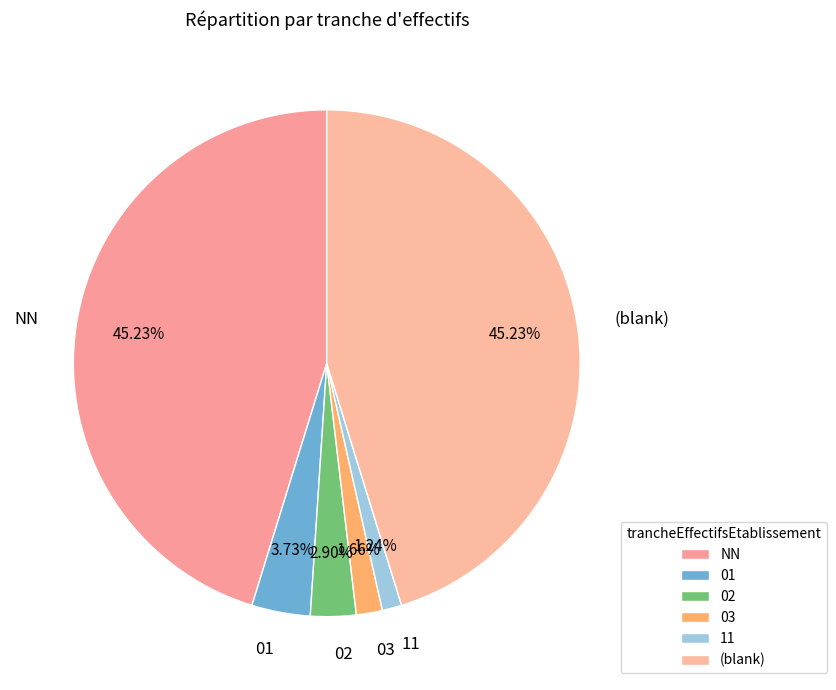

What percentage is NOT represented by 01?

96.3%